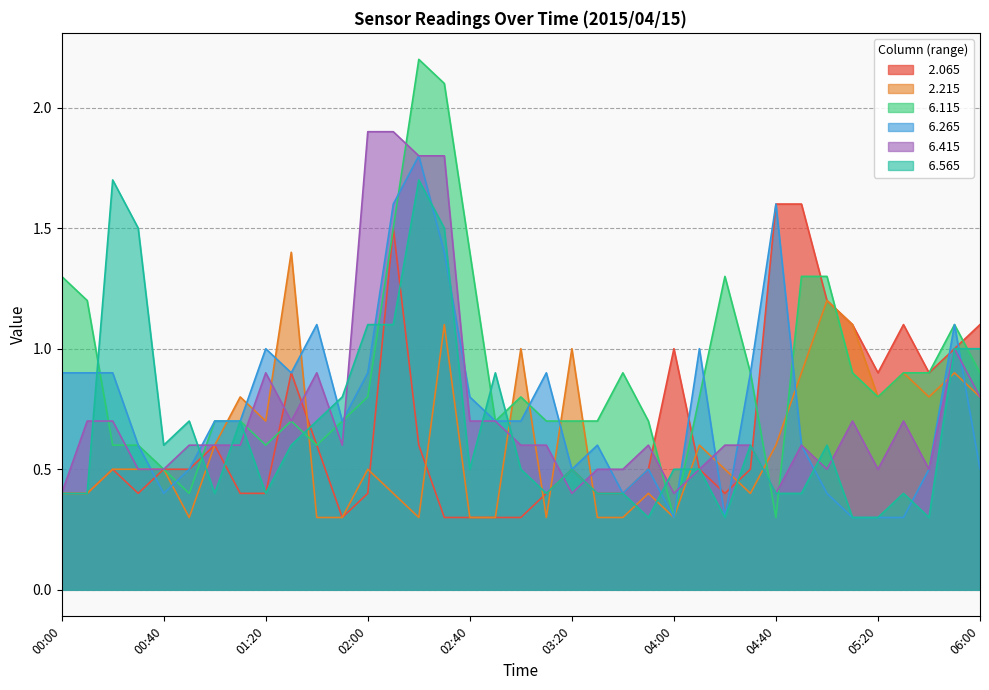

True or false:   2.215 and   2.065 cross at least once.

True